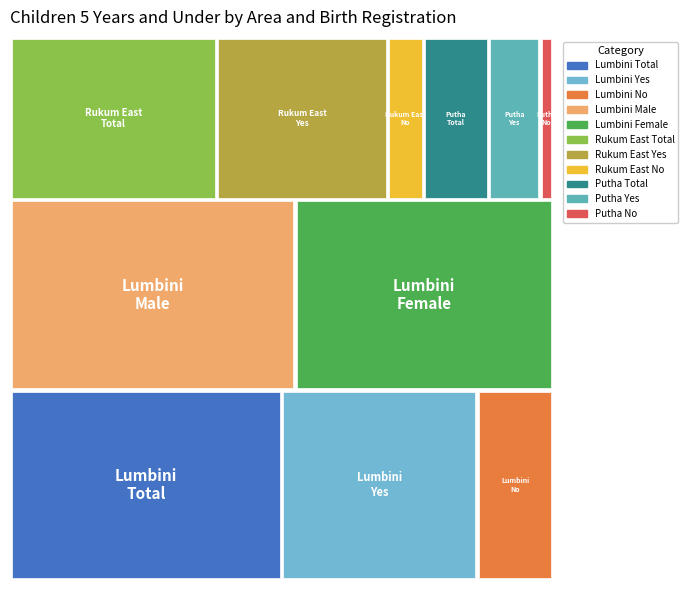

Reading left to right, transcribe all the data shown in this chart.

Total: Lumbini=541059	Rukum (East)=6794	Putha Uttanganga=2133
Yes: Lumbini=389428	Rukum (East)=5626	Putha Uttanganga=1703
No: Lumbini=151631	Rukum (East)=1168	Putha Uttanganga=430
Male_Total: Lumbini=283826	Rukum (East)=3497	Putha Uttanganga=1109
Female_Total: Lumbini=257233	Rukum (East)=3297	Putha Uttanganga=1024